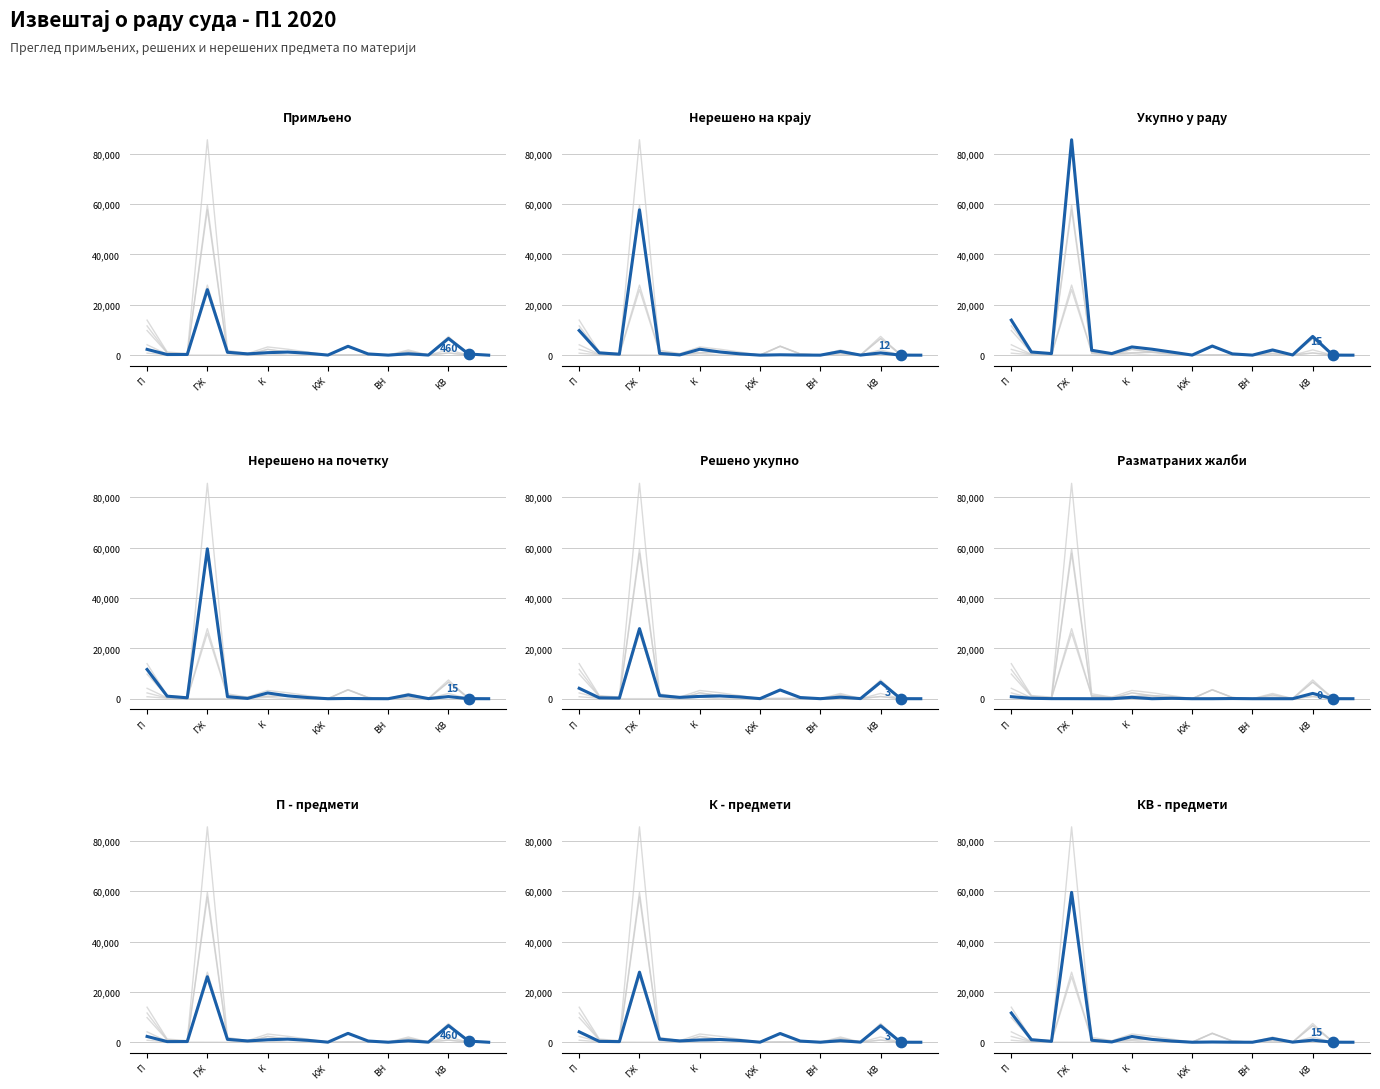

Which series contains the lowest Y value?

Примљено (col_5)